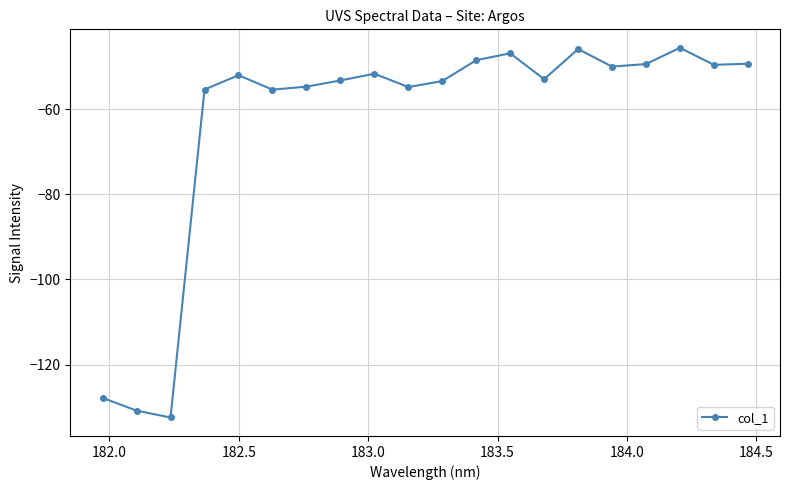

What is the greatest value displayed?

-45.6